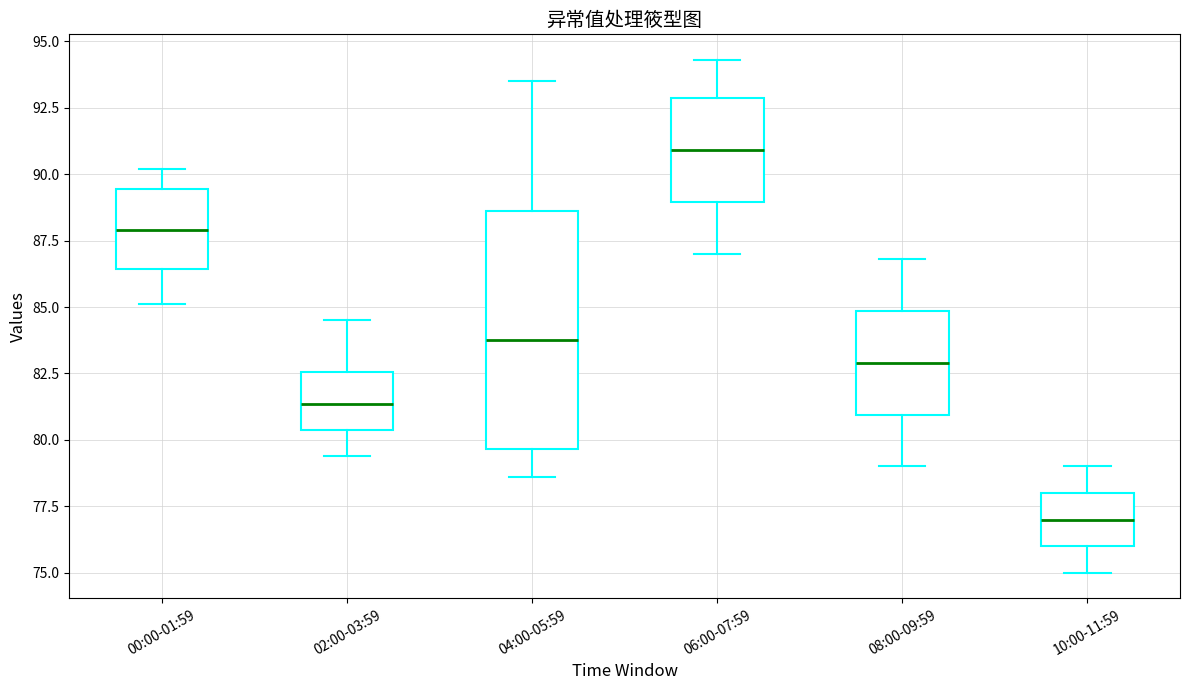

Reading left to right, transcribe this box plot: for each box, give where its median line is, the range the box spans, and where its two whiskers end, as read against the y-axis. The values are not printed on the chart, so give them approximately, as read against the axis.

00:00-01:59: median 88.0, box 86.5 to 89.5, whiskers 85.0 to 90.0
02:00-03:59: median 81.5, box 80.5 to 82.5, whiskers 79.5 to 84.5
04:00-05:59: median 84.0, box 79.5 to 88.5, whiskers 78.5 to 93.5
06:00-07:59: median 91.0, box 89.0 to 93.0, whiskers 87.0 to 94.5
08:00-09:59: median 83.0, box 81.0 to 85.0, whiskers 79.0 to 87.0
10:00-11:59: median 77.0, box 76.0 to 78.0, whiskers 75.0 to 79.0